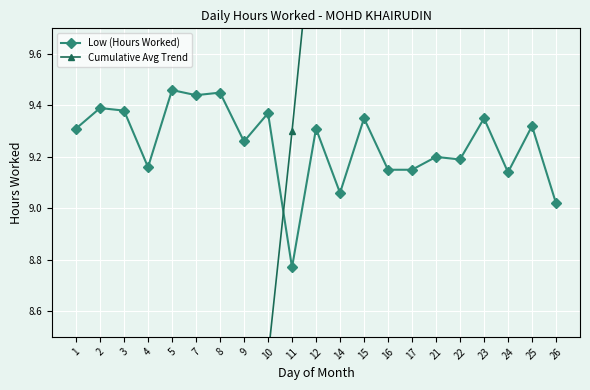

Which category has the lowest value in the Low (Hours Worked) series?

11